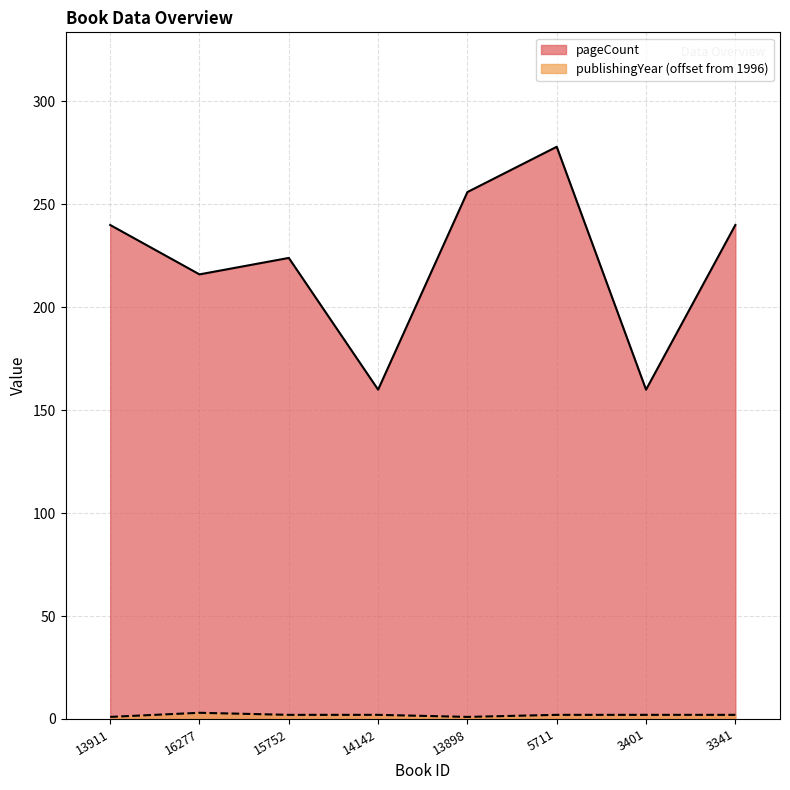

How many data points does each series have?

8